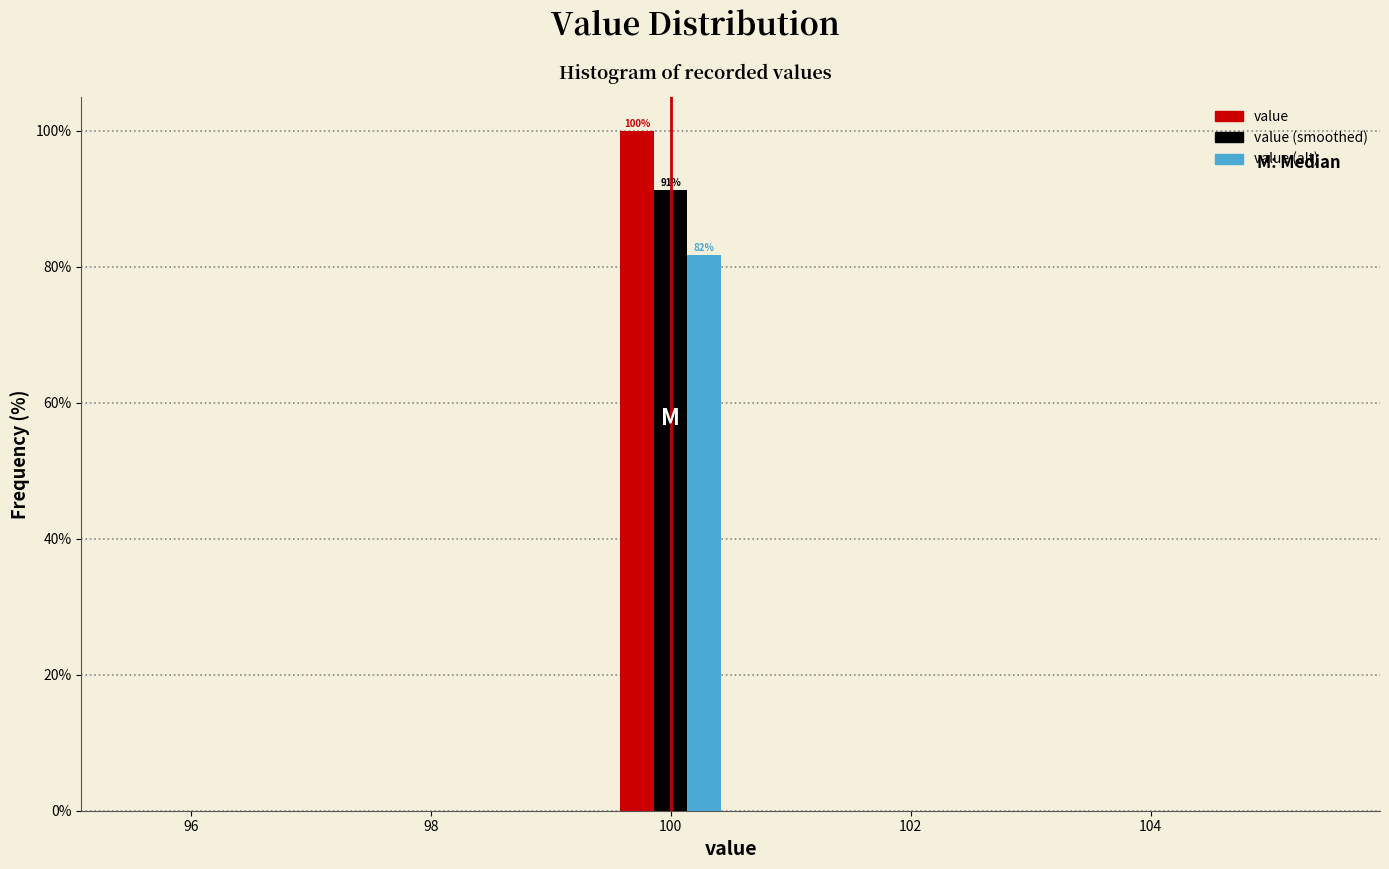

In the value (alt) series, which range on the x-axis has the tallest bar?

99.5 to 100.5